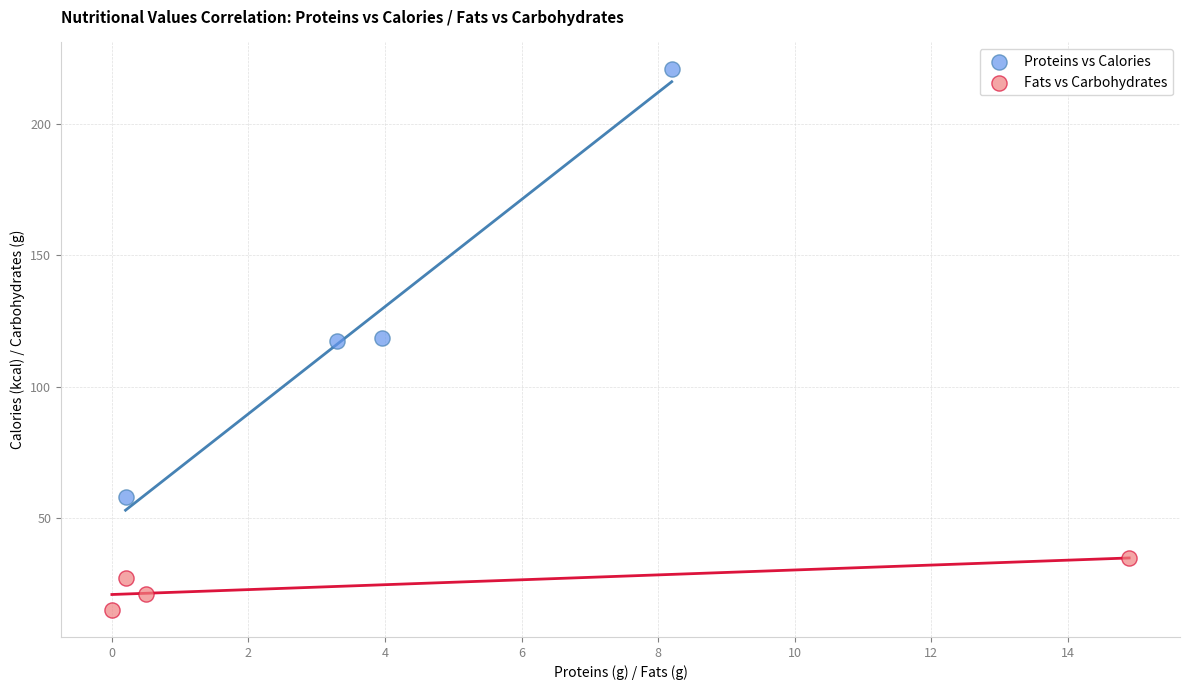

Which series contains the lowest Y value?

Fats vs Carbohydrates